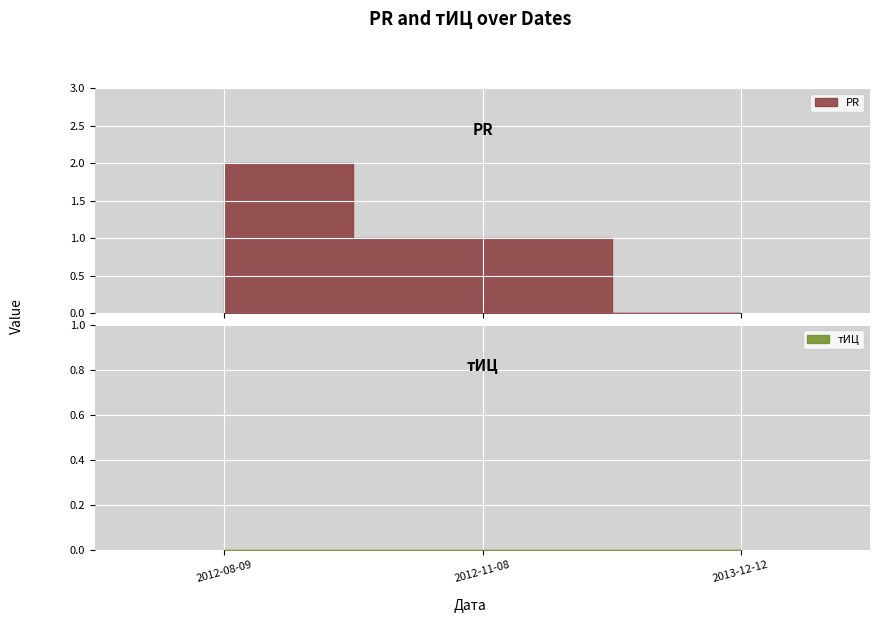

What are all the series names shown in the legend?

PR, тИЦ